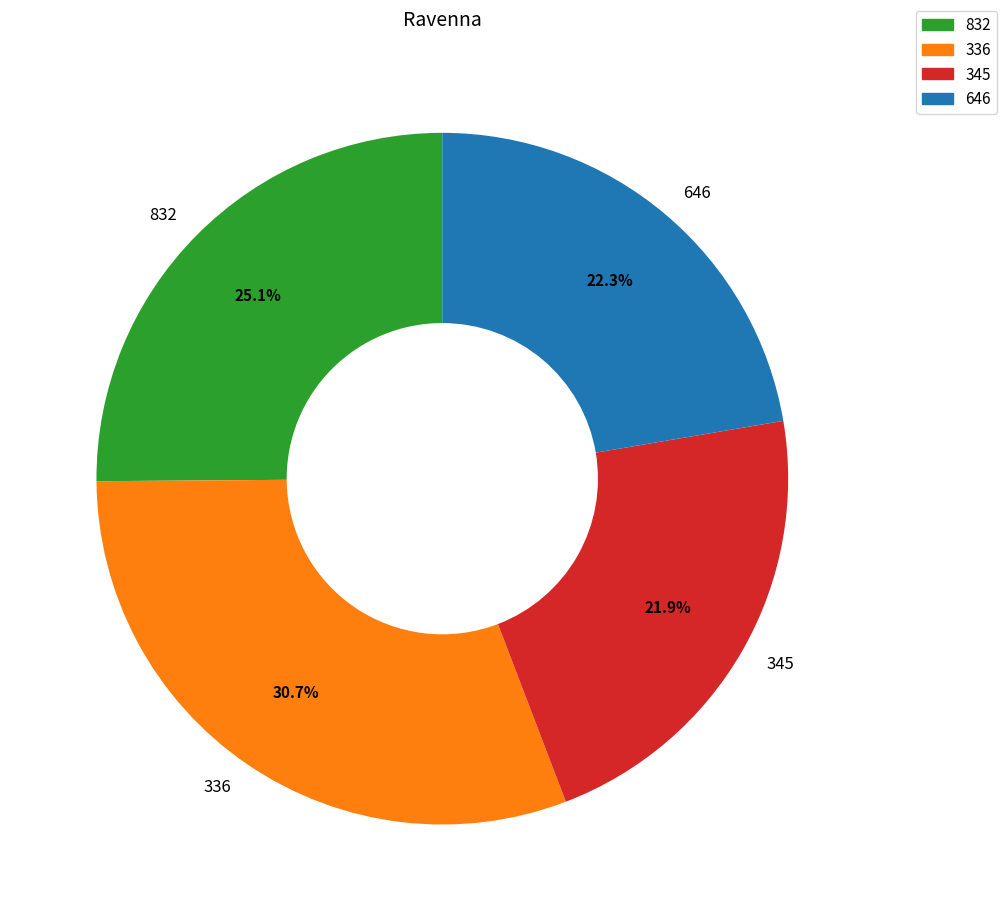

What is the largest slice in the pie chart?

336